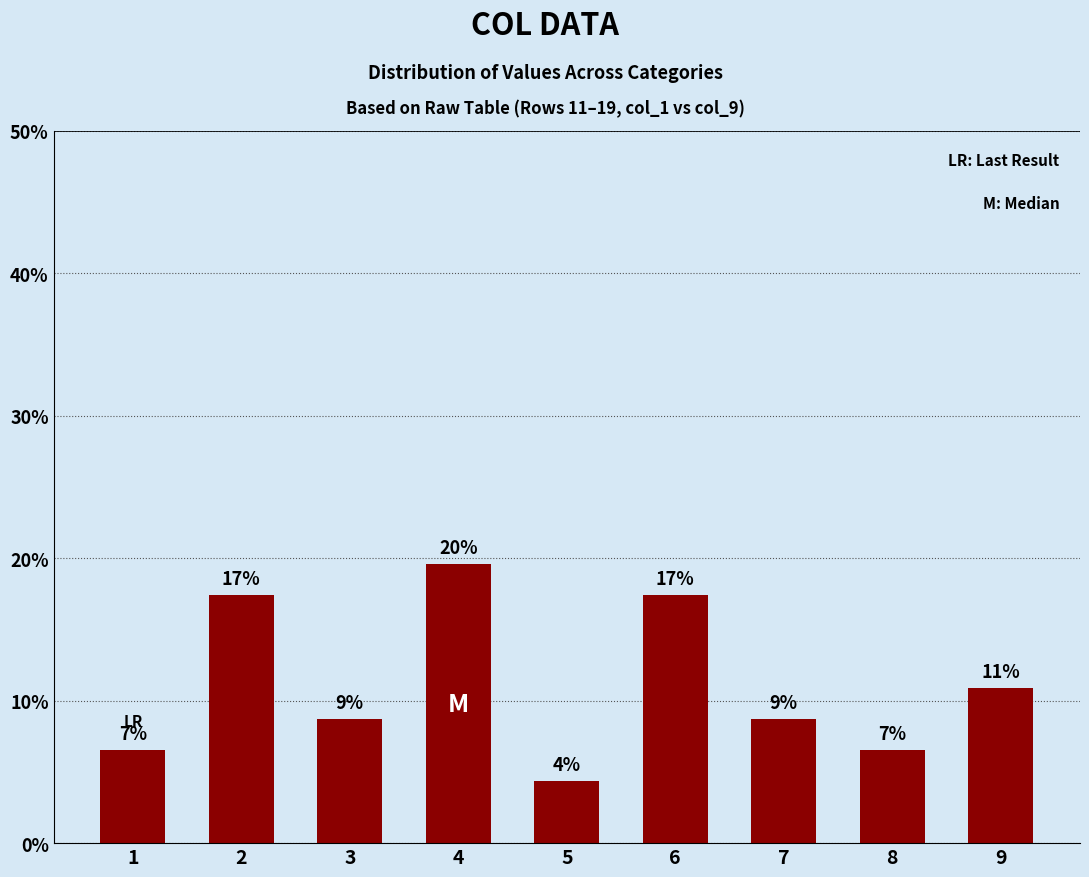

Are the bars horizontal?

No